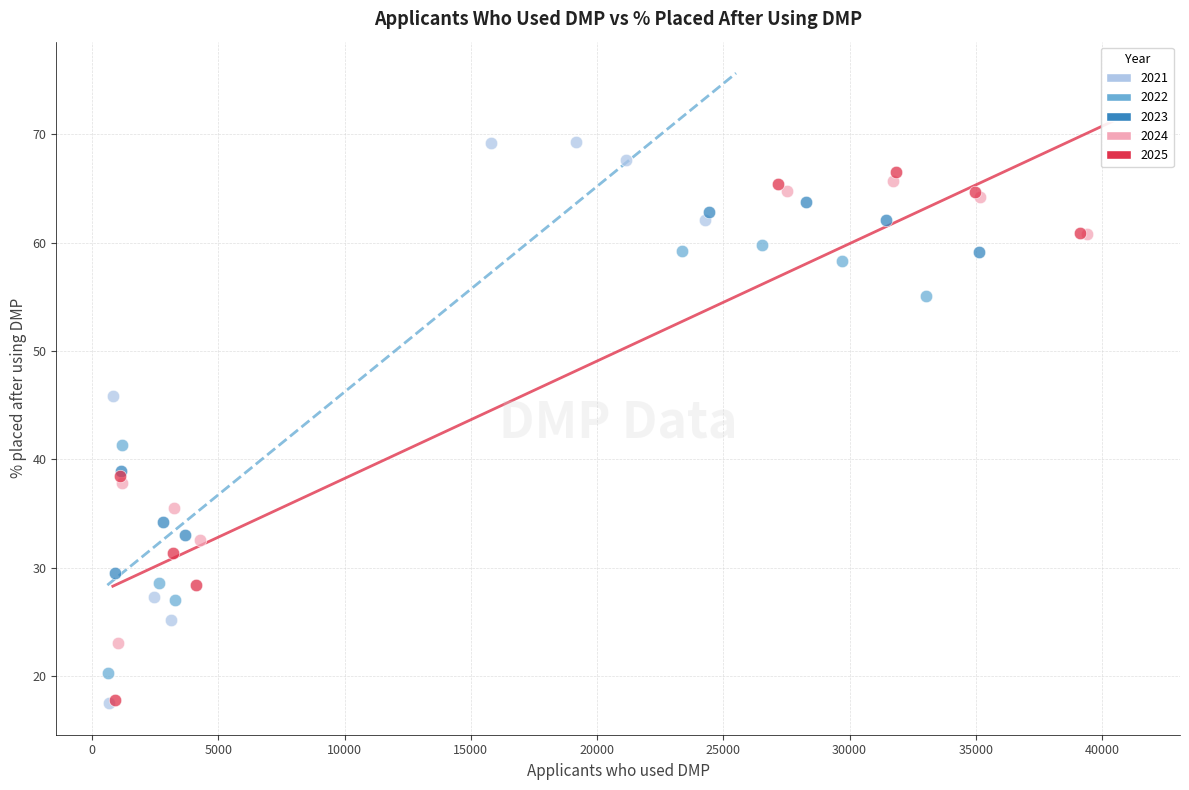

Which series reaches the maximum Y coordinate?

2021